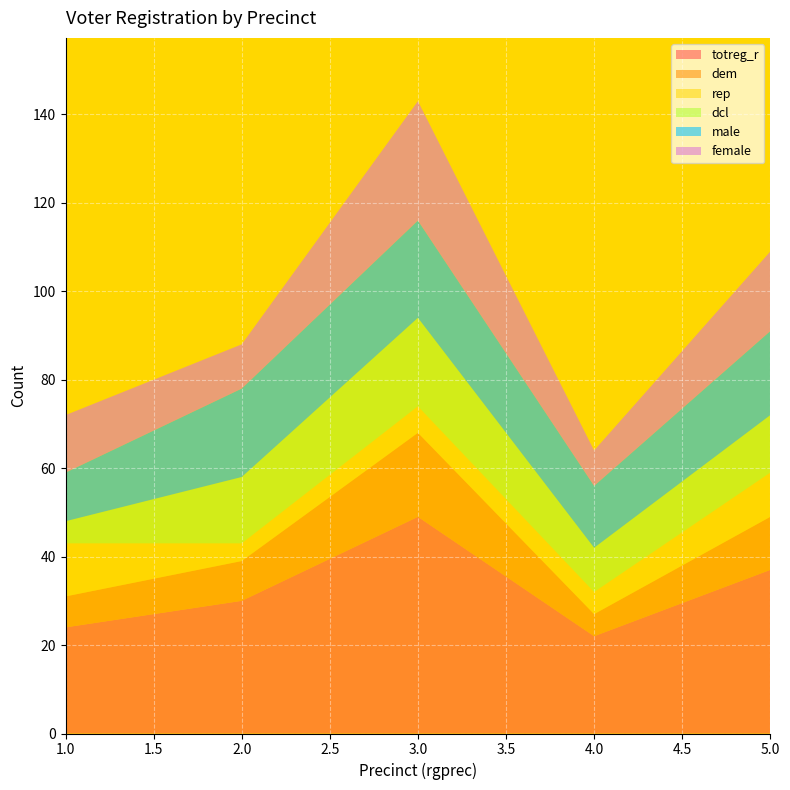

Reading left to right, list all the values displayed in this chart.

totreg_r: 1=24	2=30	3=49	4=22	5=37
dem: 1=7	2=9	3=19	4=5	5=12
rep: 1=12	2=4	3=6	4=5	5=10
dcl: 1=5	2=15	3=20	4=10	5=13
male: 1=11	2=20	3=22	4=14	5=19
female: 1=13	2=10	3=27	4=8	5=18